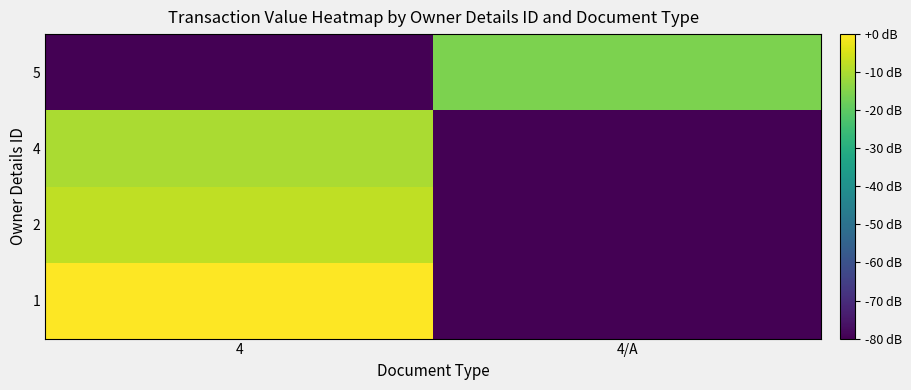

List the series in order of their peak value, highest first.

1, 2, 4, 5